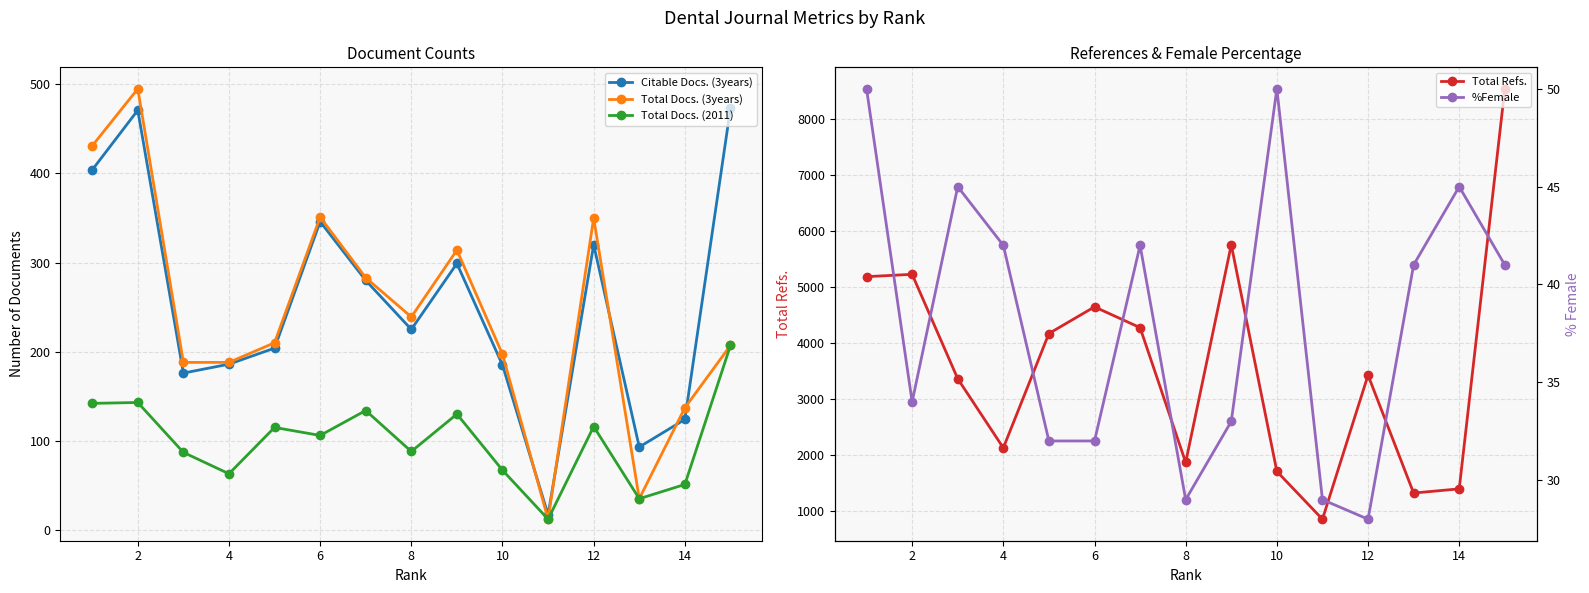

The value of Total Docs. (2011) at 6 is 146. True or false?

False